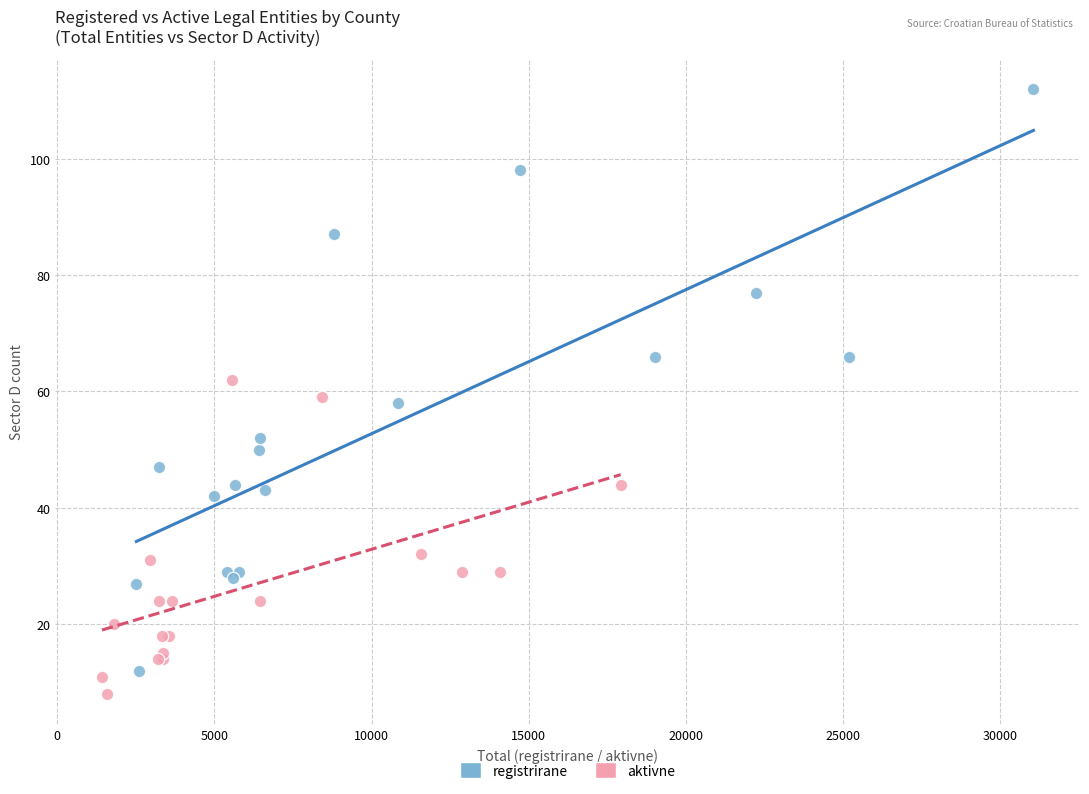

What are all the series names shown in the legend?

registrirane, aktivne